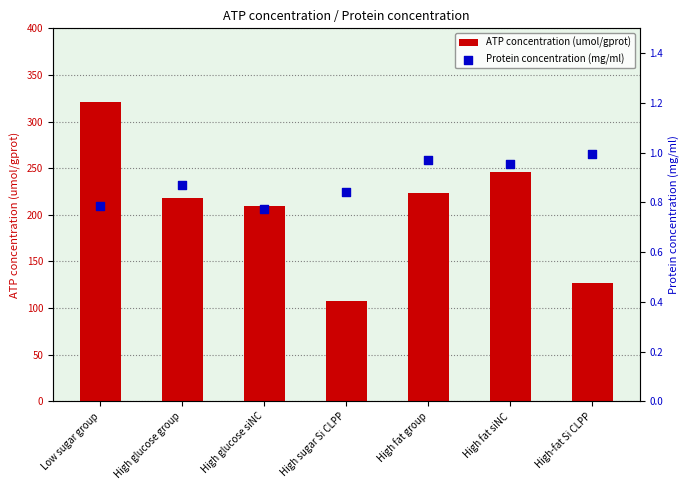

Which series has the largest total across all categories?

ATP concentration (umol/gprot)